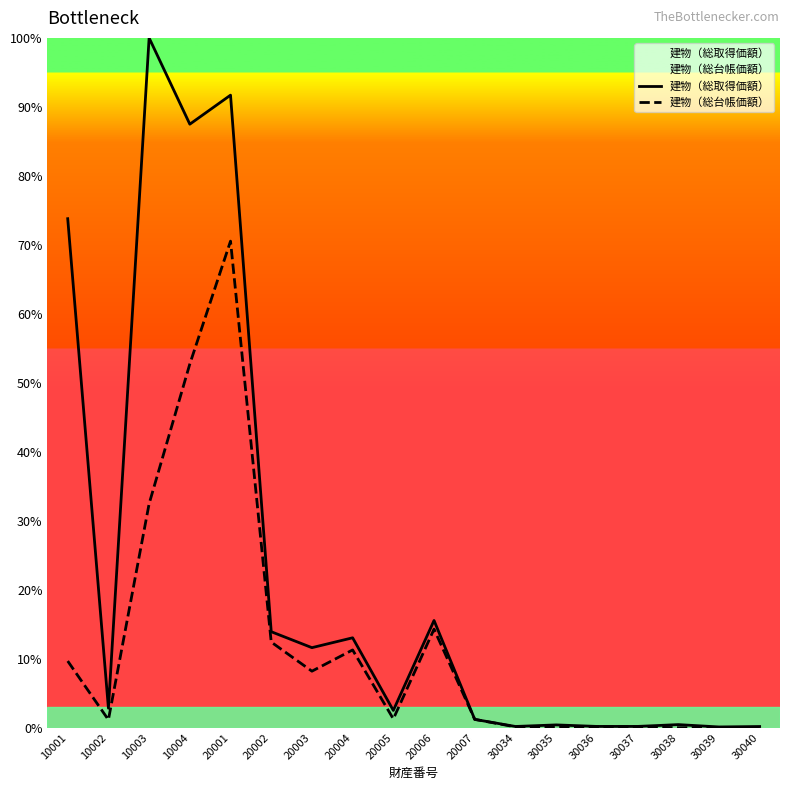

True or false: 建物（総台帳価額） and 建物（総取得価額） intersect in this chart.

False